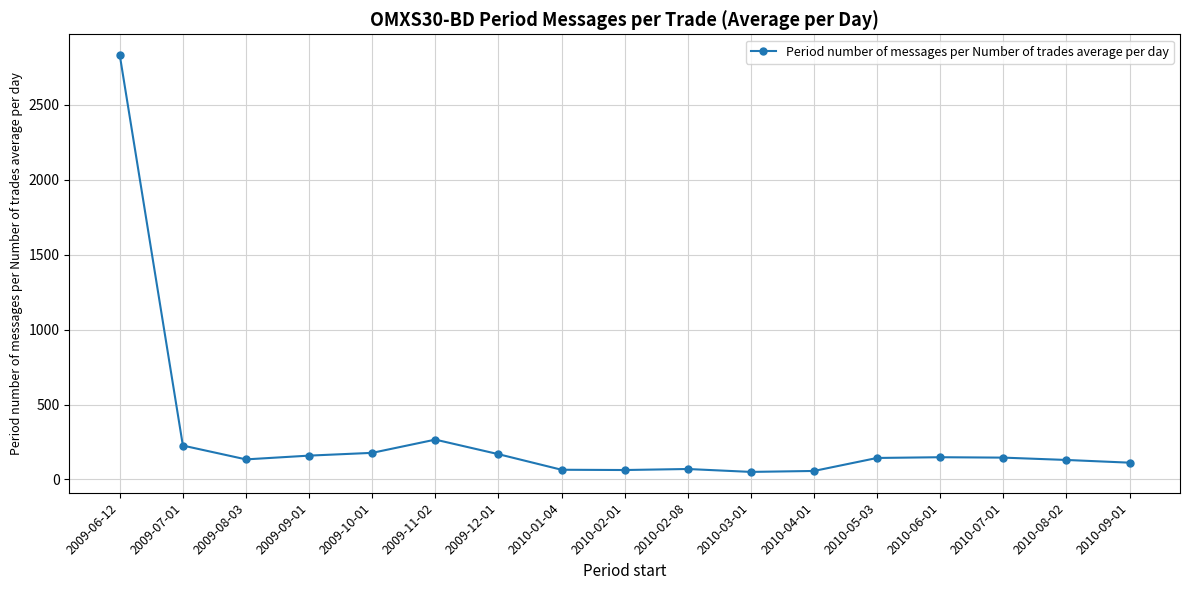

What value does the data have at 2010-07-01?

145.9